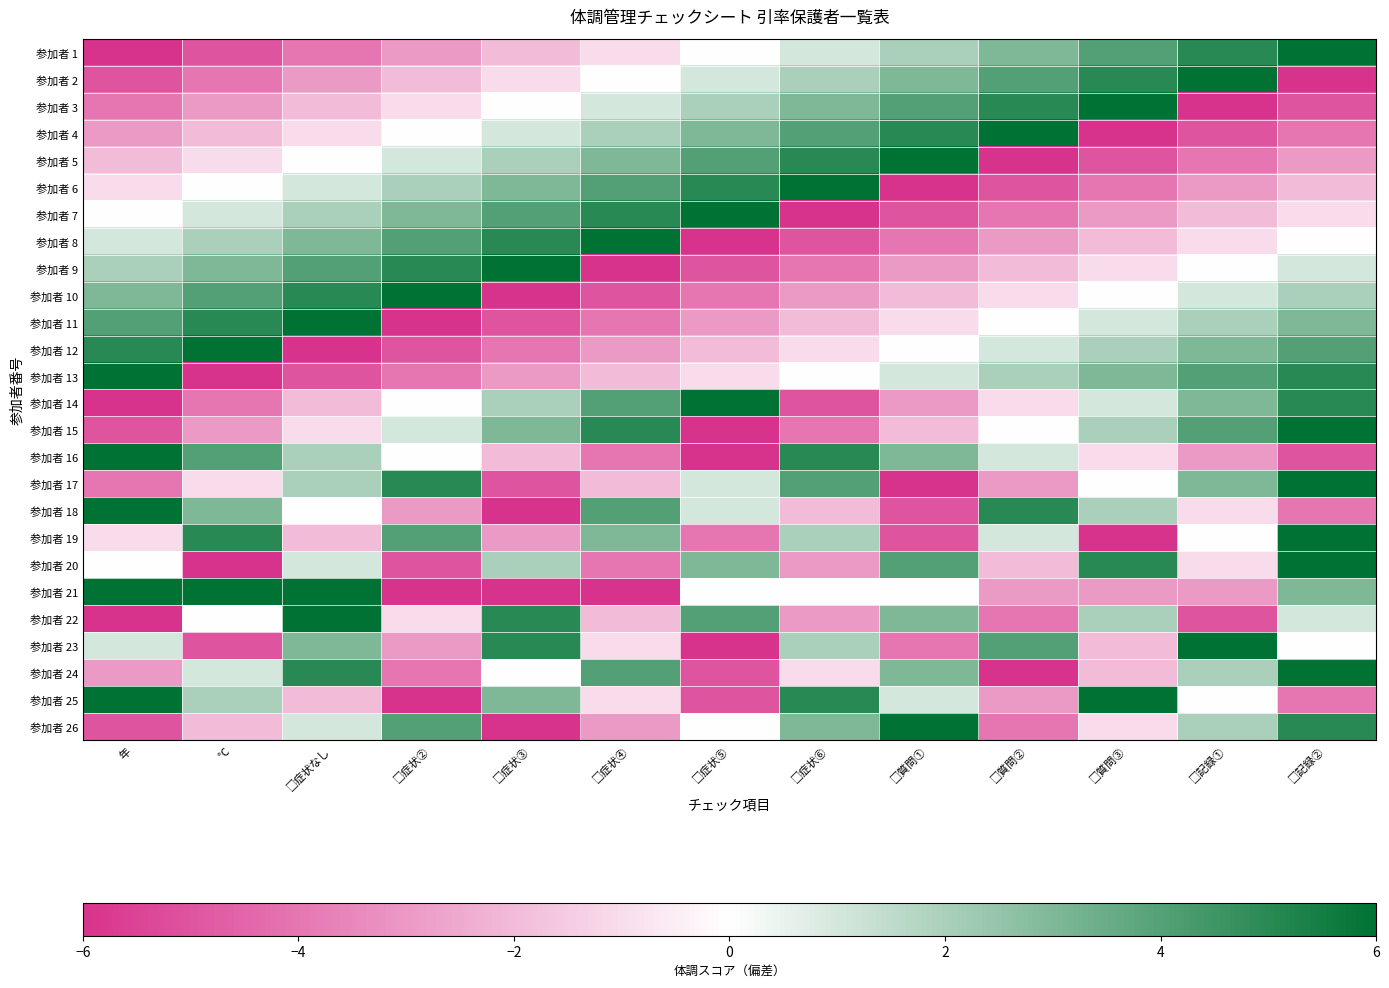

List the series in order of their peak value, lowest first.

参加者 1, 参加者 2, 参加者 3, 参加者 4, 参加者 5, 参加者 6, 参加者 7, 参加者 8, 参加者 9, 参加者 10, 参加者 11, 参加者 12, 参加者 13, 参加者 14, 参加者 15, 参加者 16, 参加者 17, 参加者 18, 参加者 19, 参加者 20, 参加者 21, 参加者 22, 参加者 23, 参加者 24, 参加者 25, 参加者 26